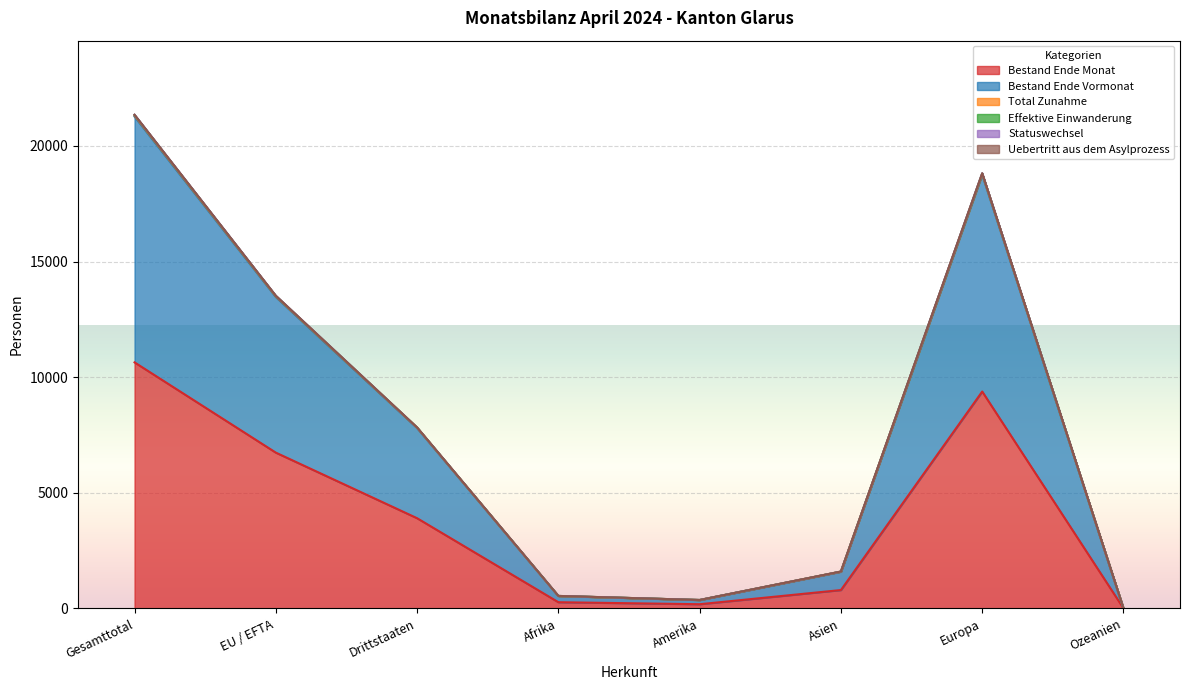

True or false: Statuswechsel and Total Zunahme cross at least once.

False